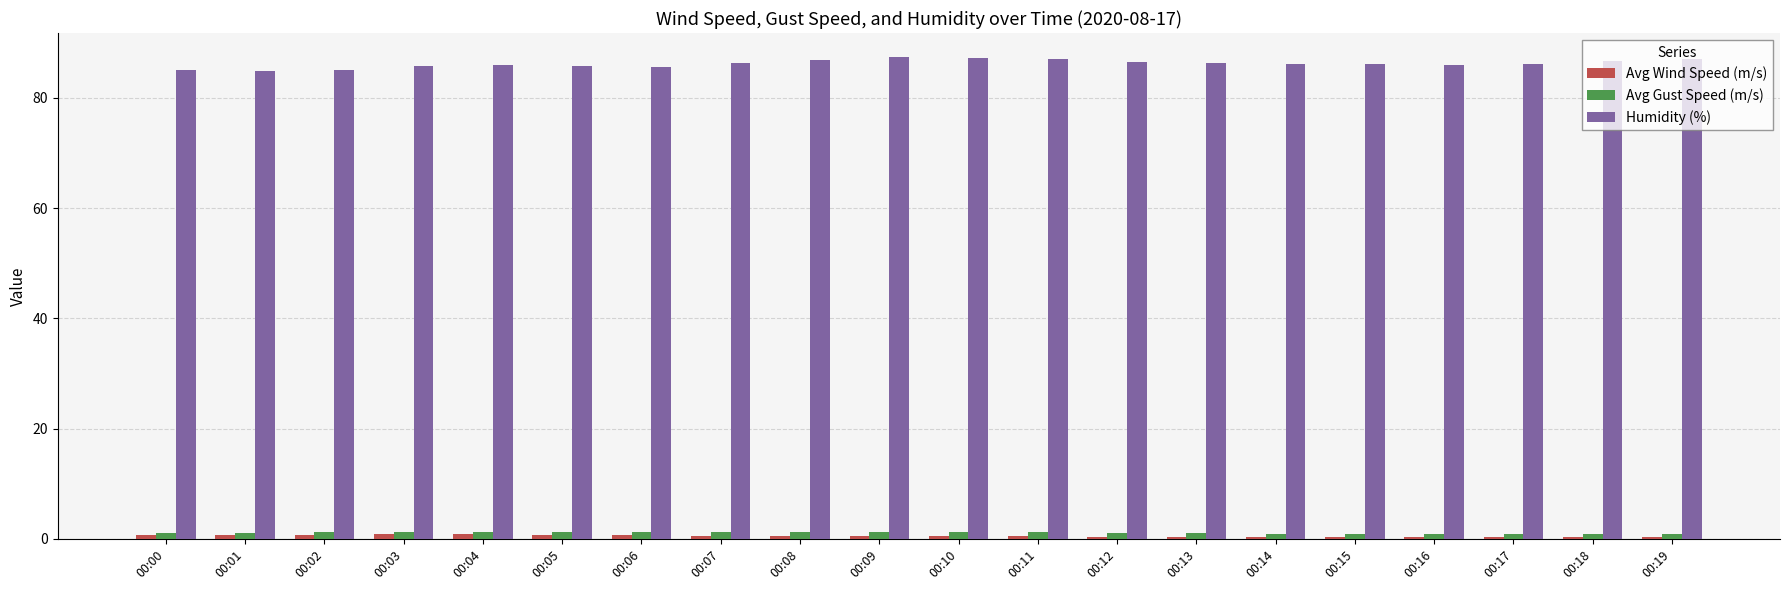

How many bars are there in total?

60